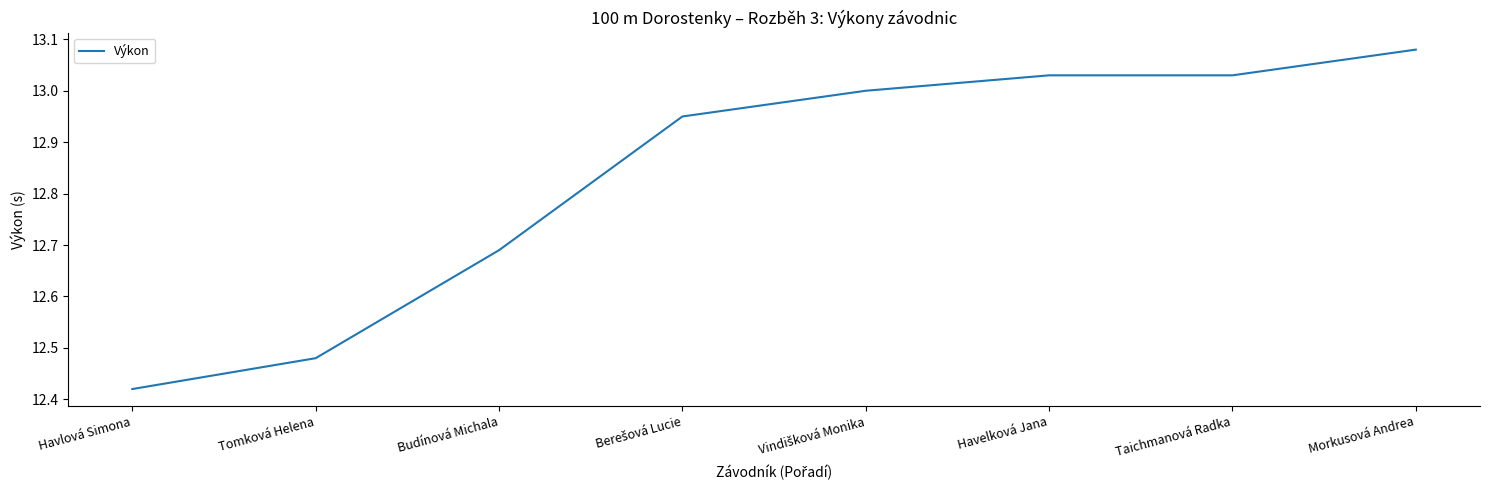

The value at Budínová Michala is 6.8. True or false?

False